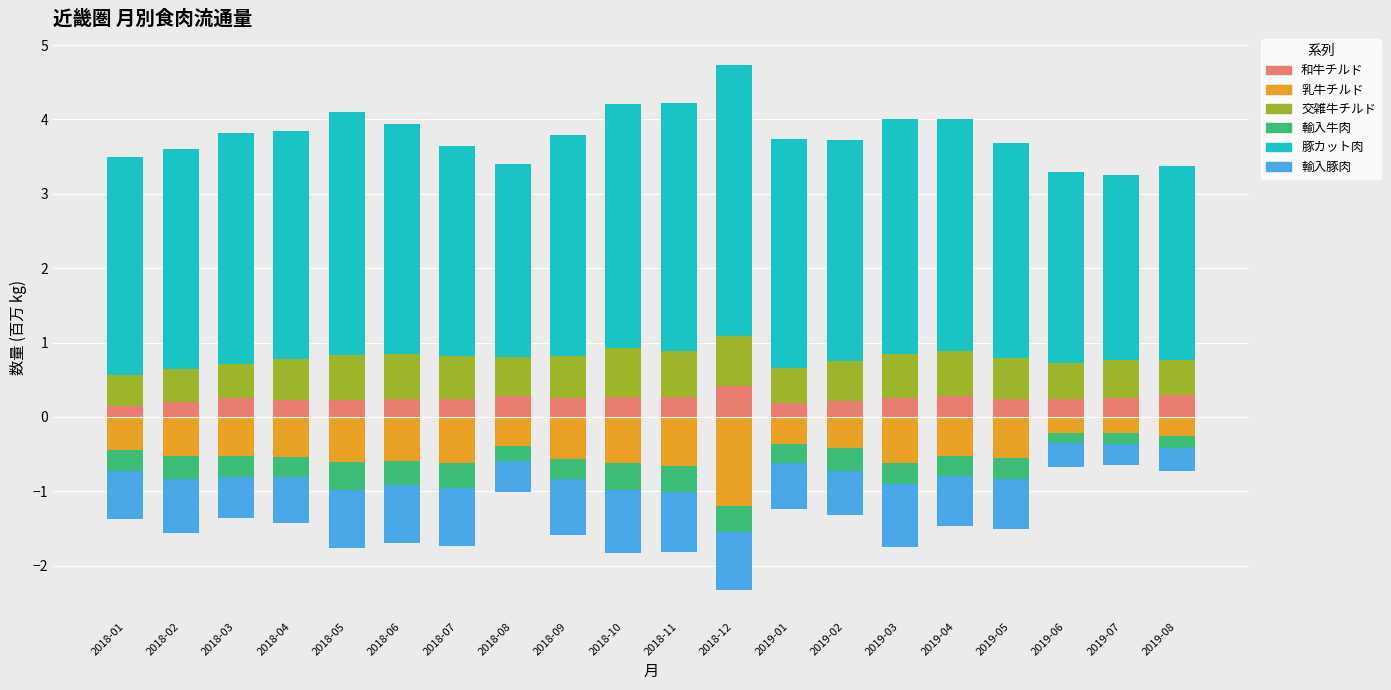

Which series has the largest range (max minus min)?

豚カット肉